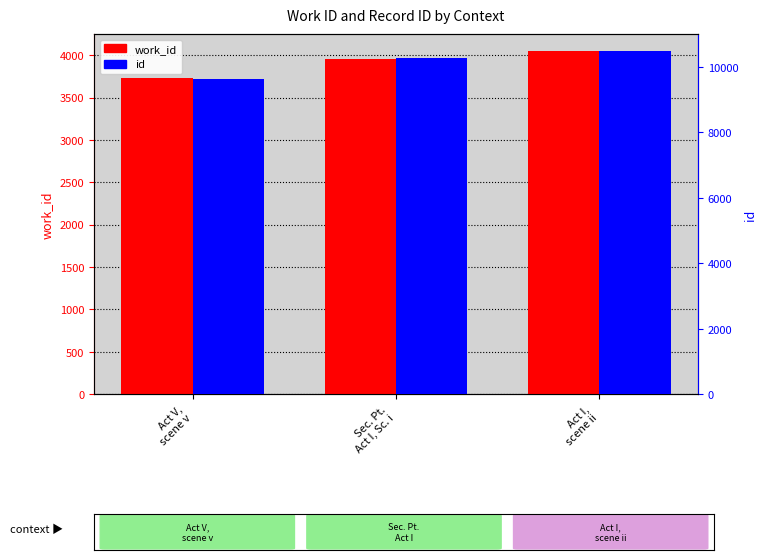

Reading right to left, transcribe all the data shown in this chart.

work_id: 4048	3956	3733
id: 10487	10285	9650